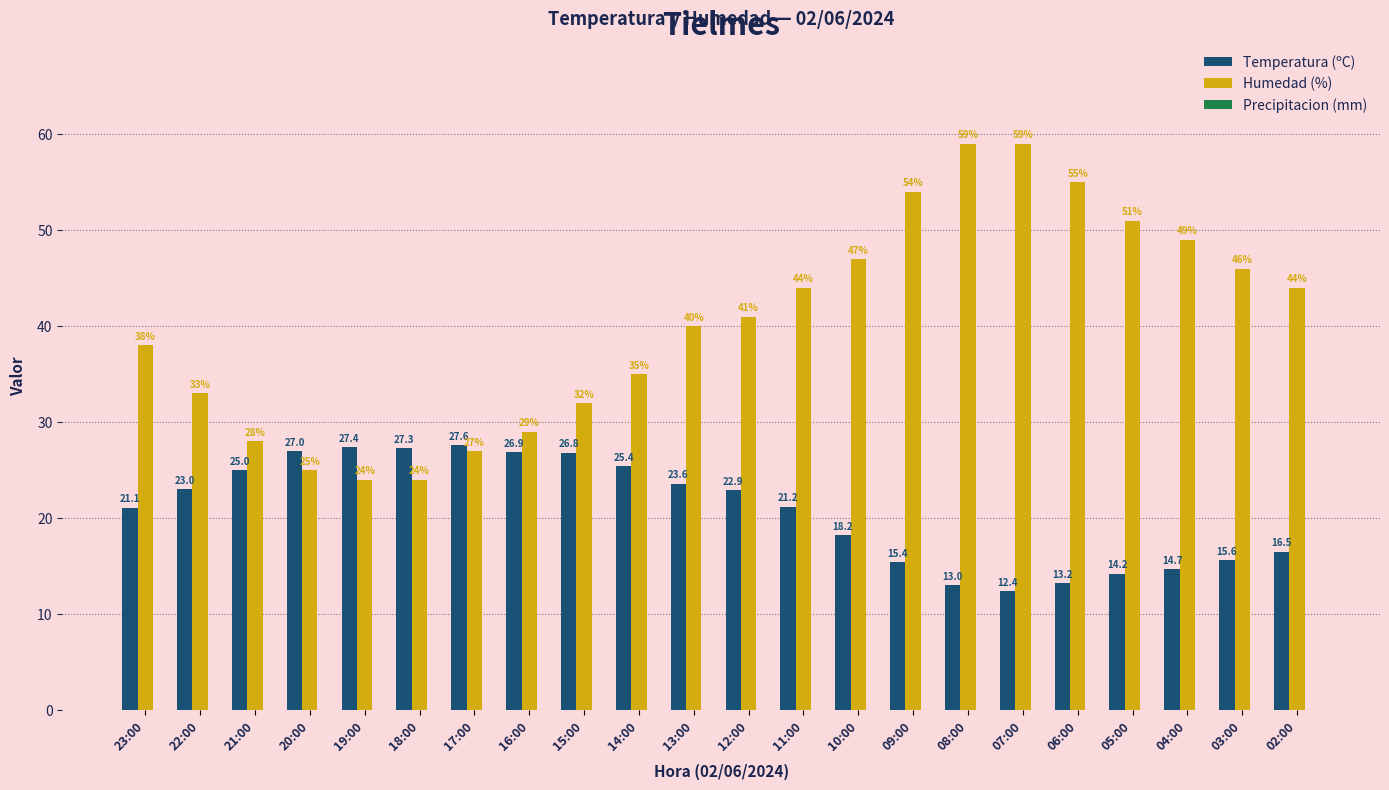

At how many categories does at least one series exceed 52?

4